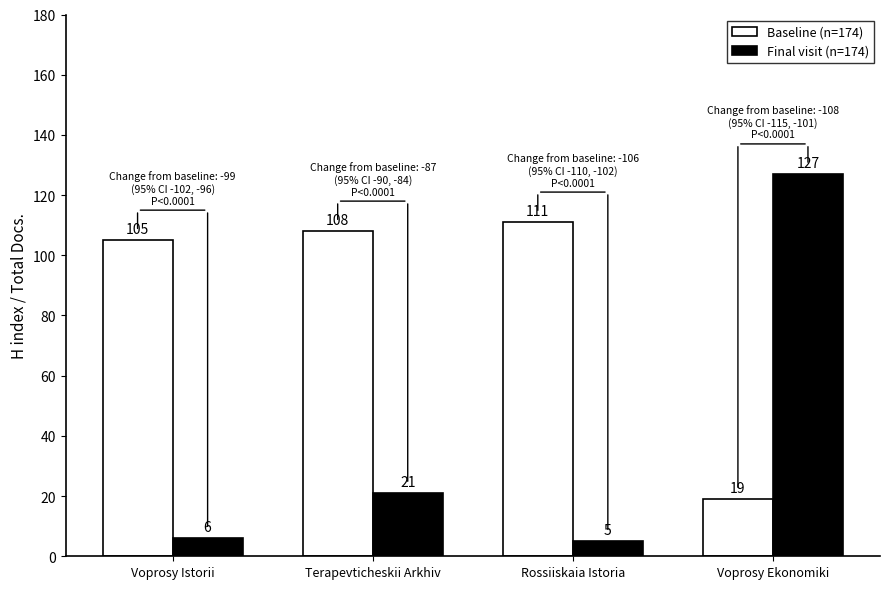

How many categories are shown in the chart?

4